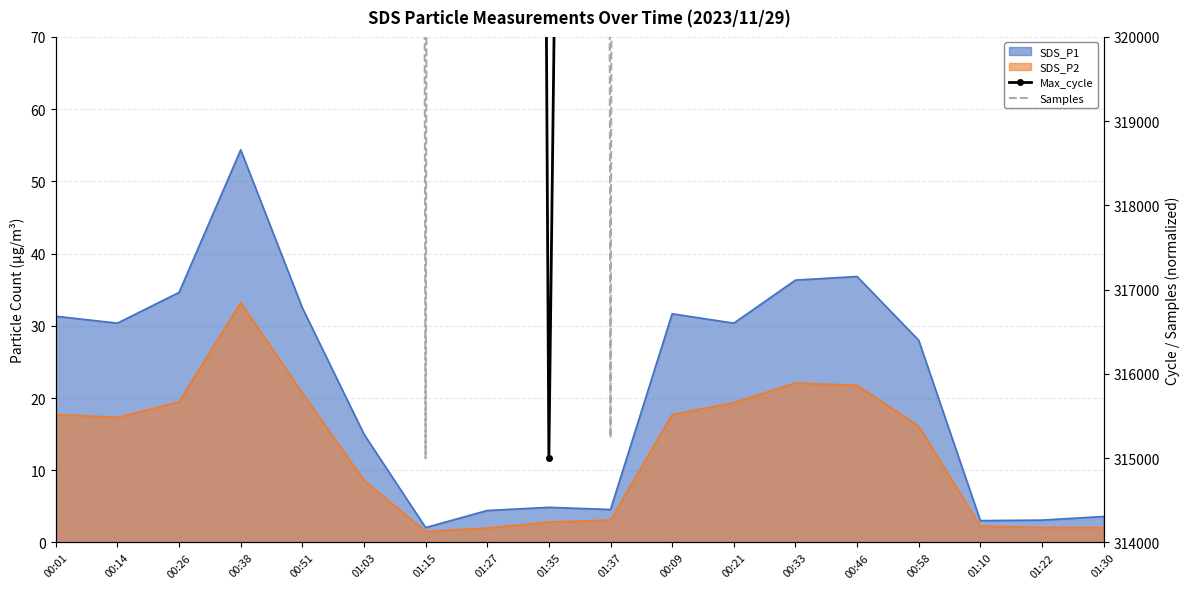

How many times do Max_cycle and Samples cross each other?

10